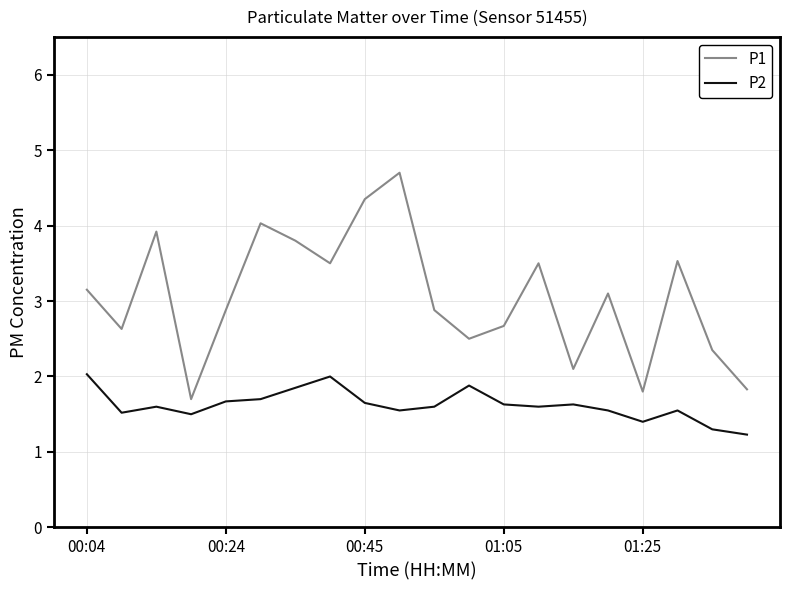

What is the maximum value shown in the chart?

4.7